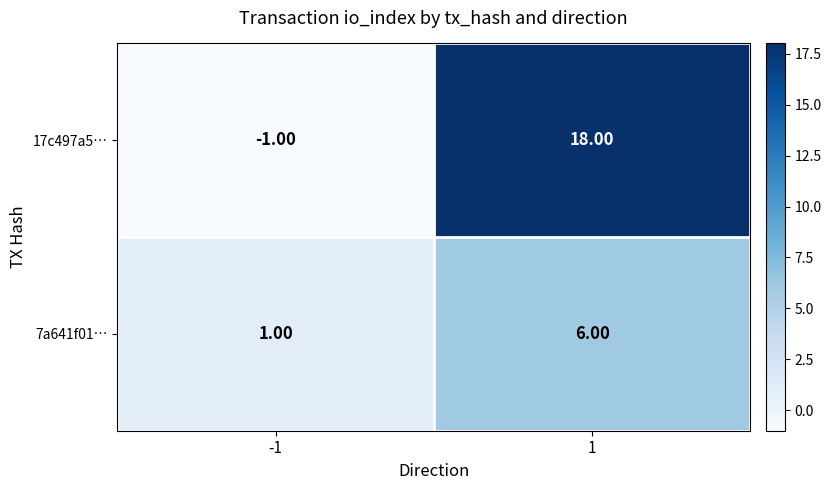

What is the maximum value shown in the chart?

18